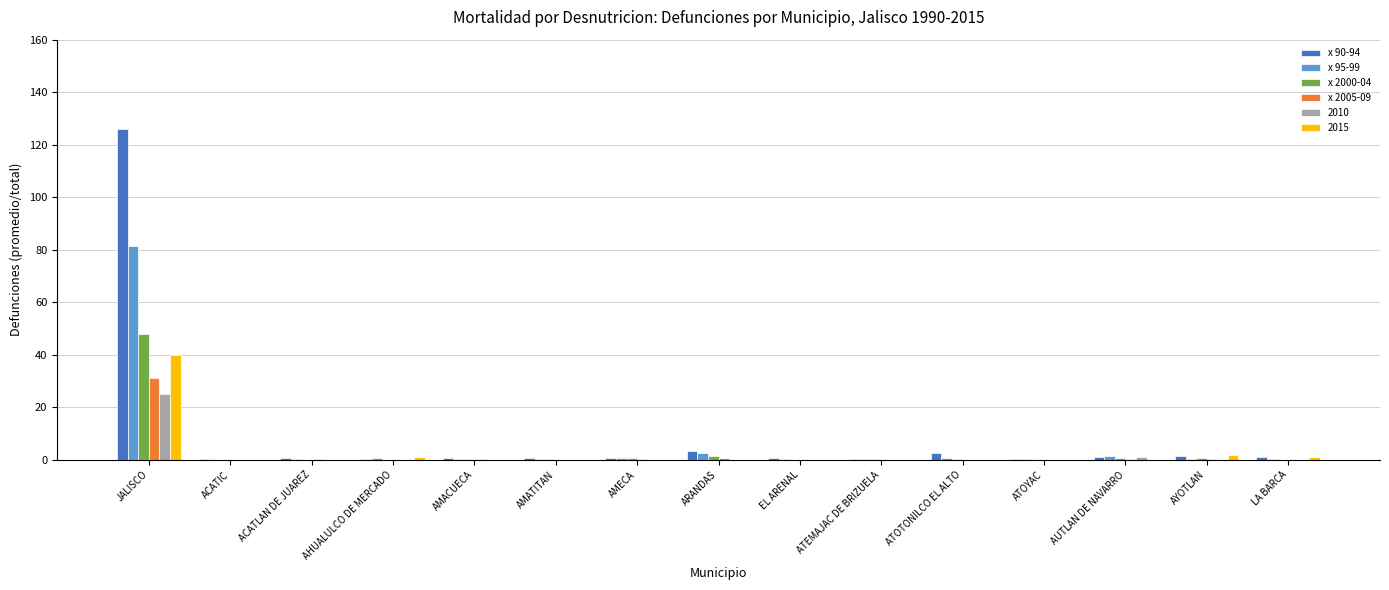

What is the sum of all x 90-94 values?

140.4